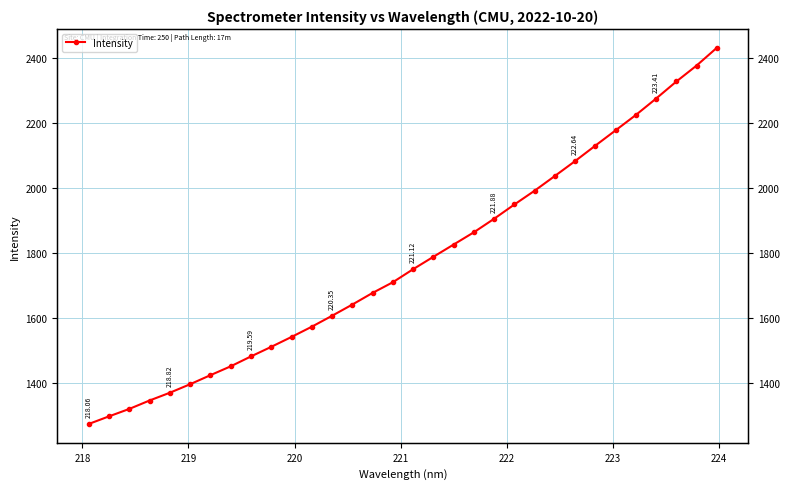

The value at 221 is 441.2. True or false?

False